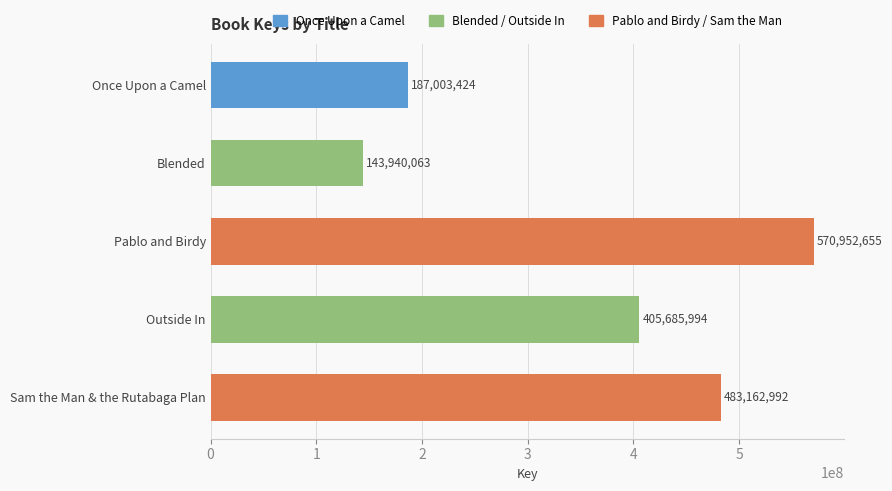

The value at Once Upon a Camel is 187003424. True or false?

True